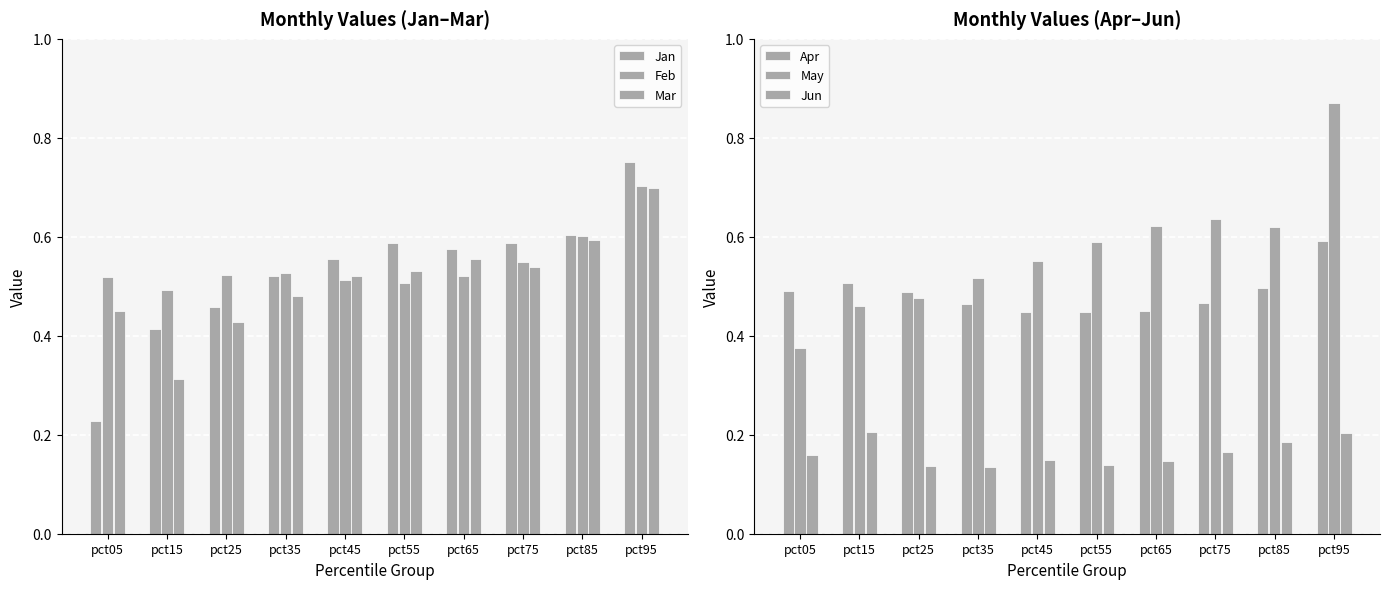

Rank the categories by May value from lowest to highest.

pct05, pct15, pct25, pct35, pct45, pct55, pct85, pct65, pct75, pct95